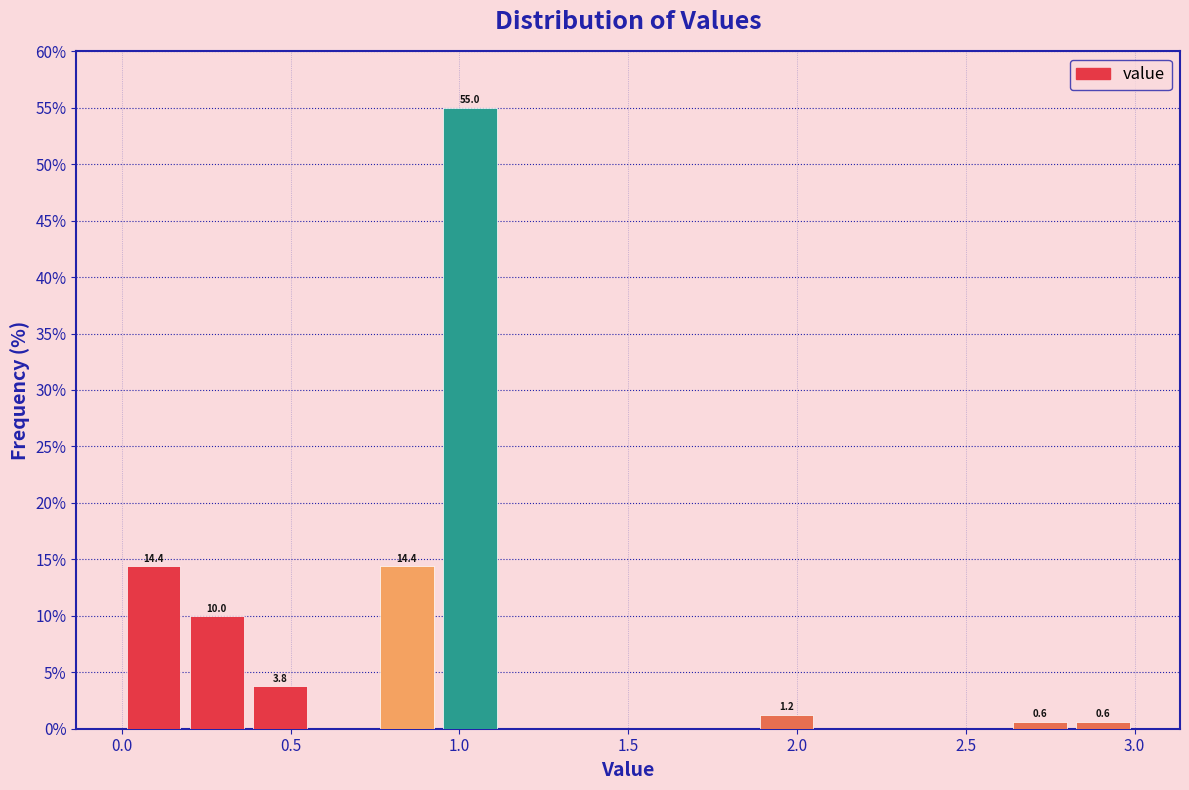

Read against the x-axis, roughly where is the centre of the tallest bar?

1.05